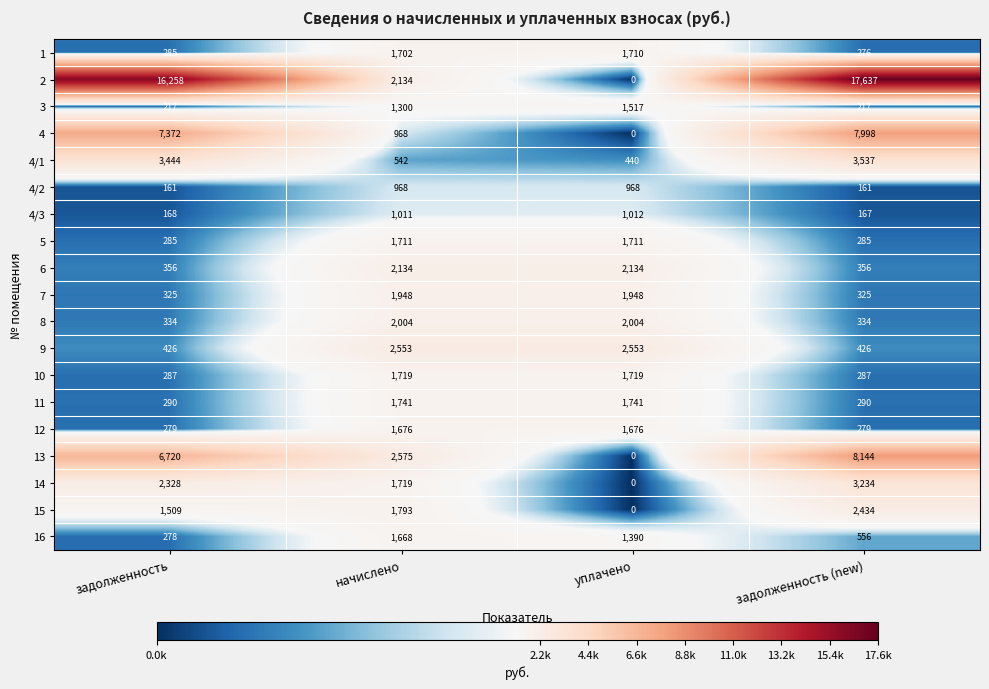

How many 10 values are between 287 and 1719?

4